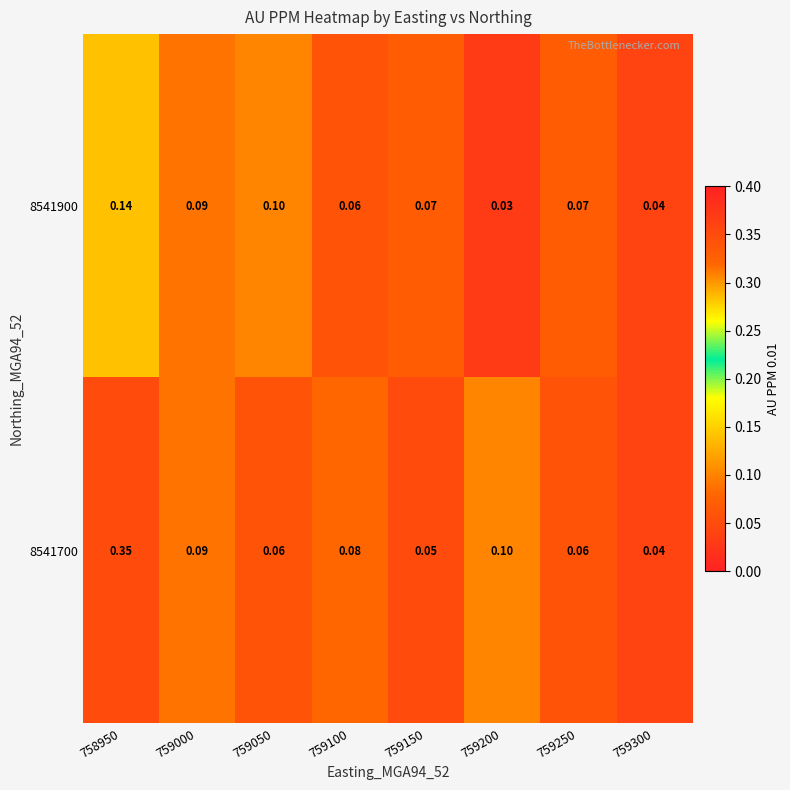

At which category is the sum across all series the highest?

758950